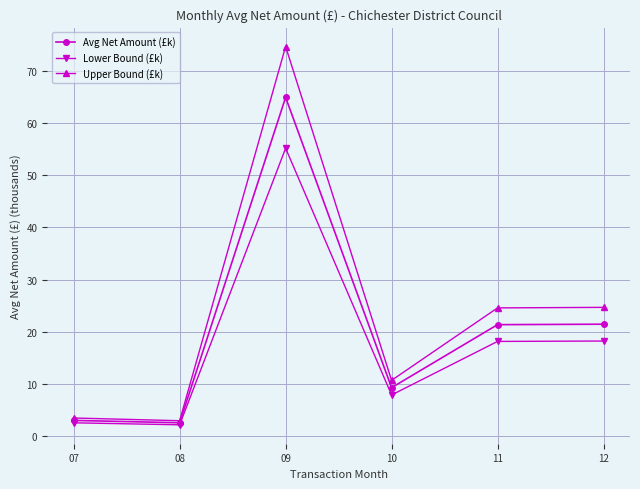

What is the sum of the Upper Bound (£k) values at 09 and 11?

99.2